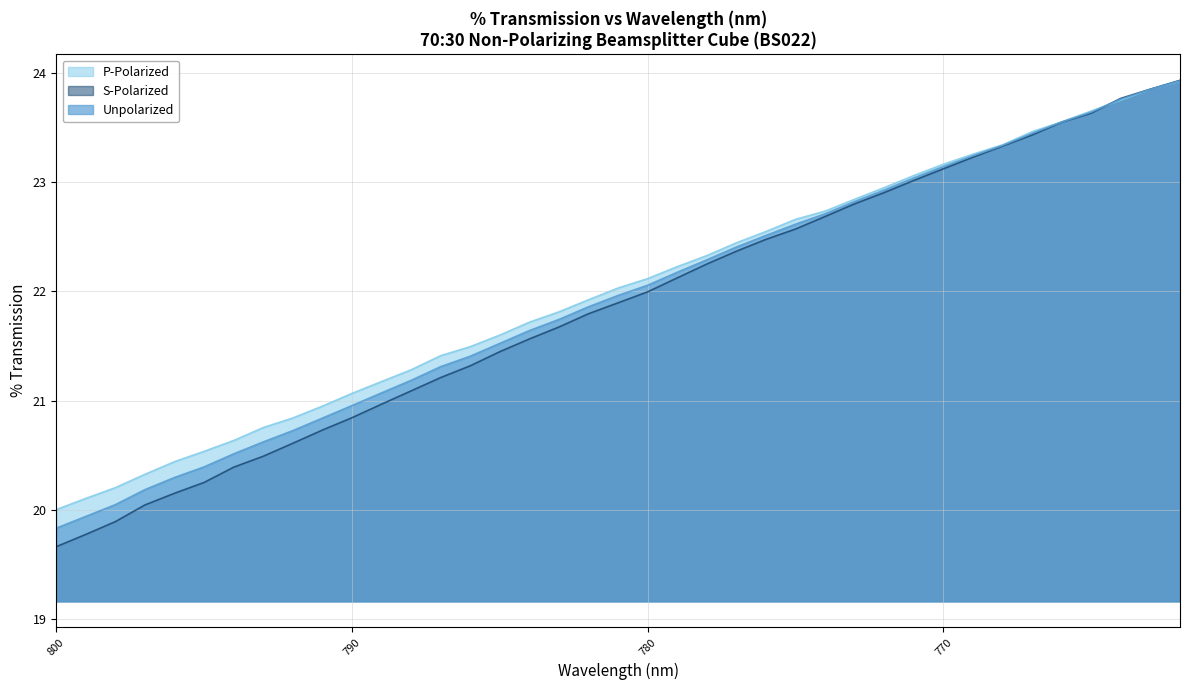

What is the difference between the second highest and minimum values in the P-Polarized series?

3.8